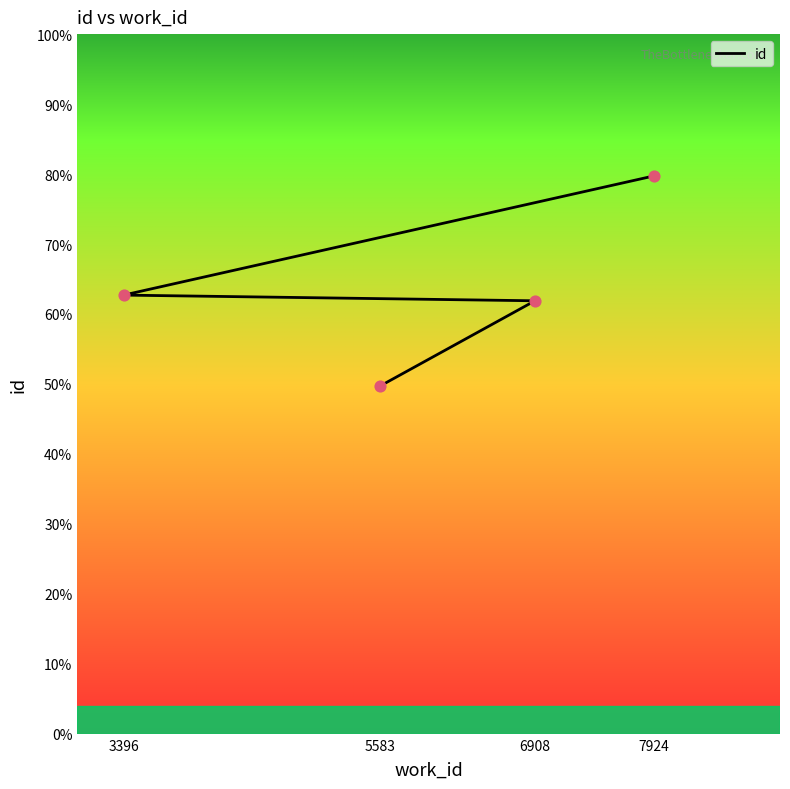

Between 7924 and 5583, which is larger?

7924